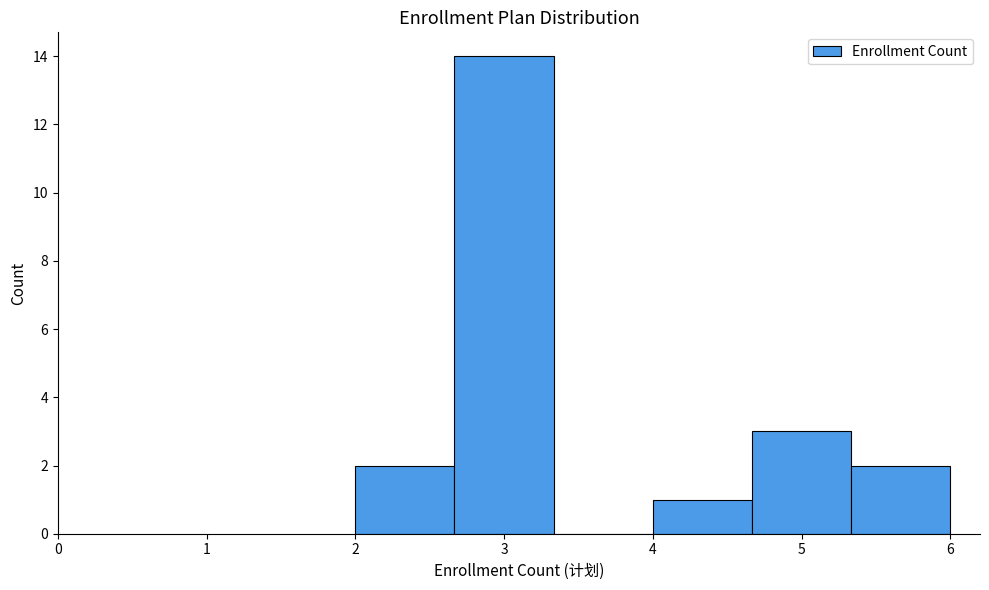

Reading left to right, transcribe this chart: for each bar, give the range it covers on the x-axis and its height. Neither the bar edges nor the heights are printed on the chart, so give them approximately, as read against the axes.

2.0 to 2.7: 2
2.7 to 3.3: 14
3.3 to 4.0: 0
4.0 to 4.7: 1
4.7 to 5.3: 3
5.3 to 6.0: 2